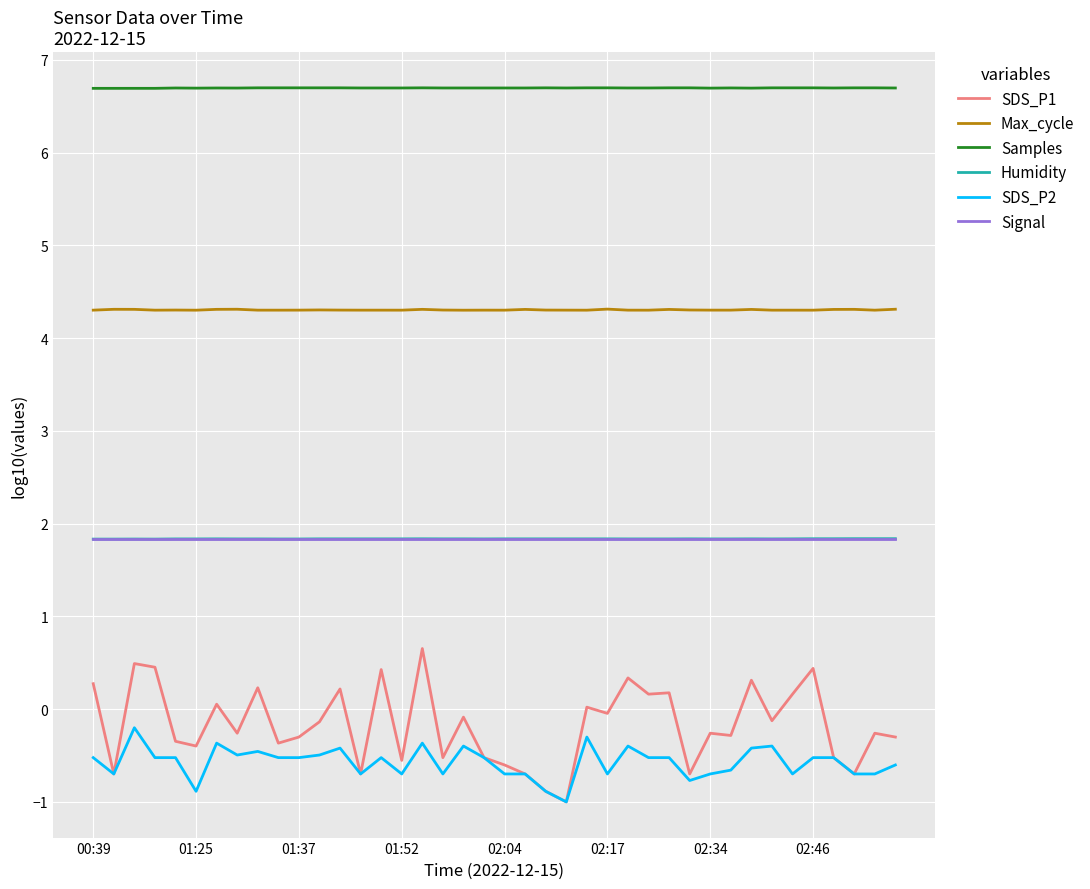

Which series has the largest range (max minus min)?

SDS_P1